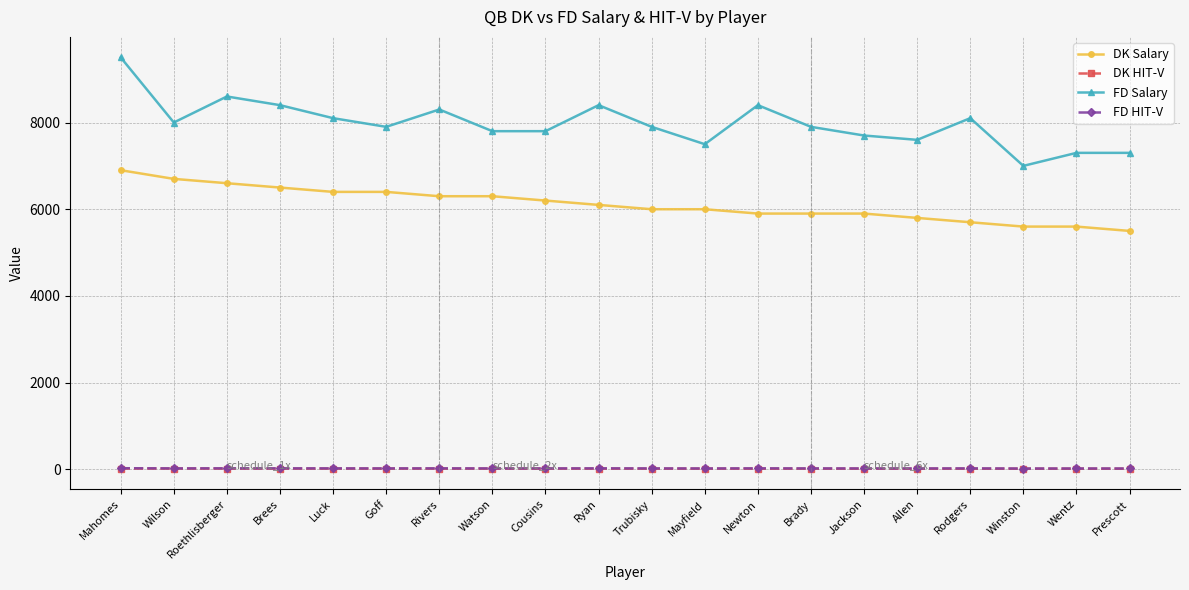

What is the difference between the FD HIT-V values at Prescott and Ryan?

3.3